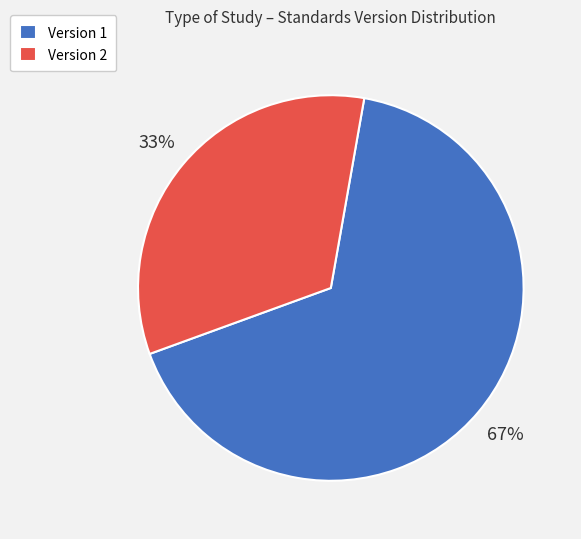

How many segments does this pie chart have?

2